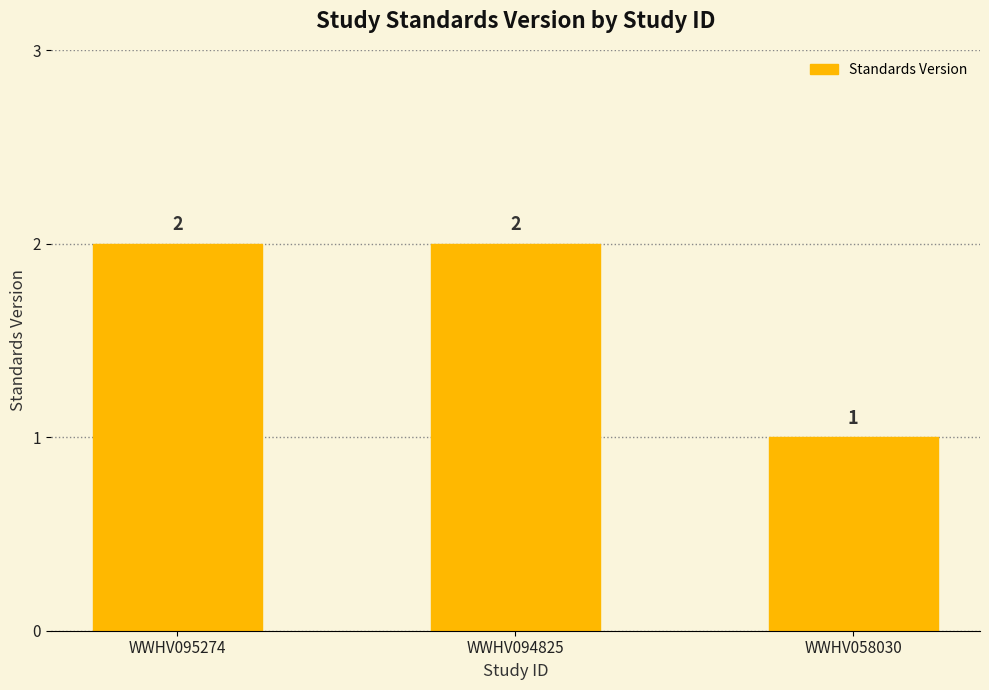

What is the sum of all values?

5